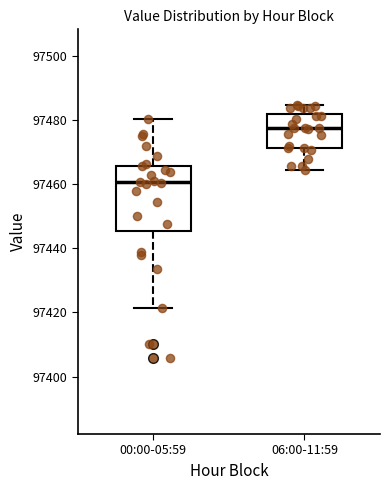

Reading left to right, read every box against the y-axis: the position of its median line, the range the box covers, and the ends of its whiskers. The values are not printed on the chart, so give them approximately, as read against the axis.

00:00-05:59: median 97460, box 97446 to 97466, whiskers 97422 to 97480
06:00-11:59: median 97478, box 97472 to 97482, whiskers 97464 to 97484